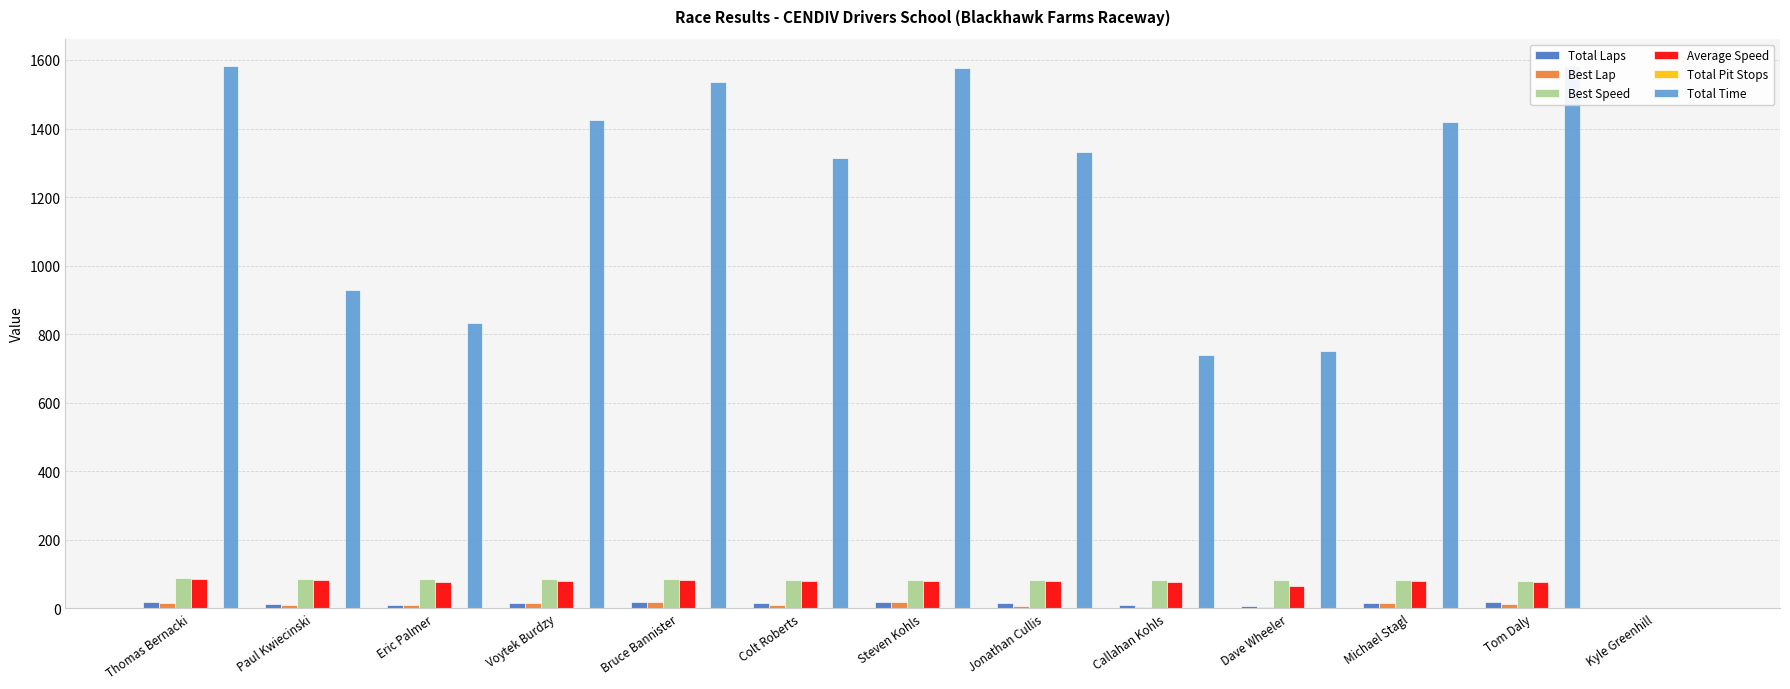

Which series has the largest range (max minus min)?

Total Time